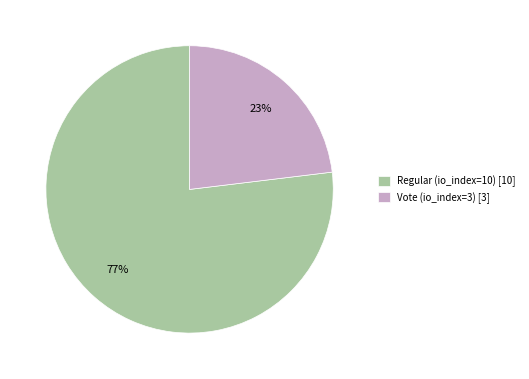

Which category has the smallest portion of the pie?

Vote (io_index=3)